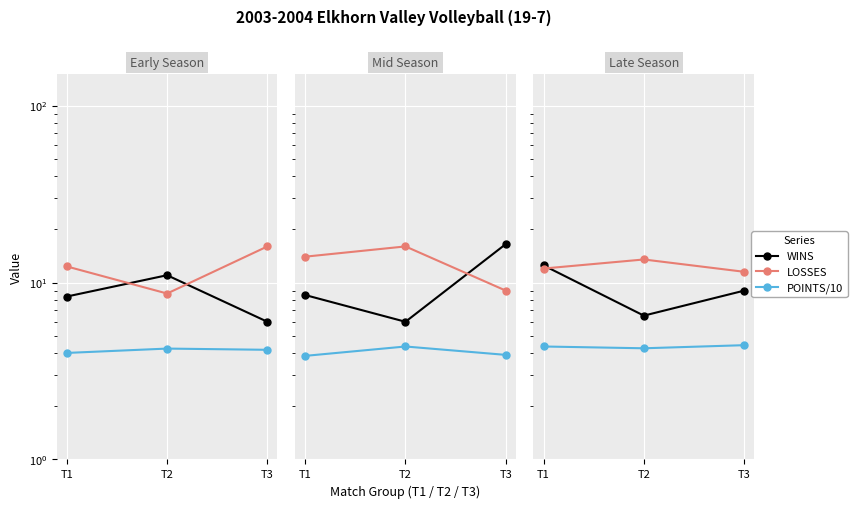

Which category has the lowest value across all series?

T2